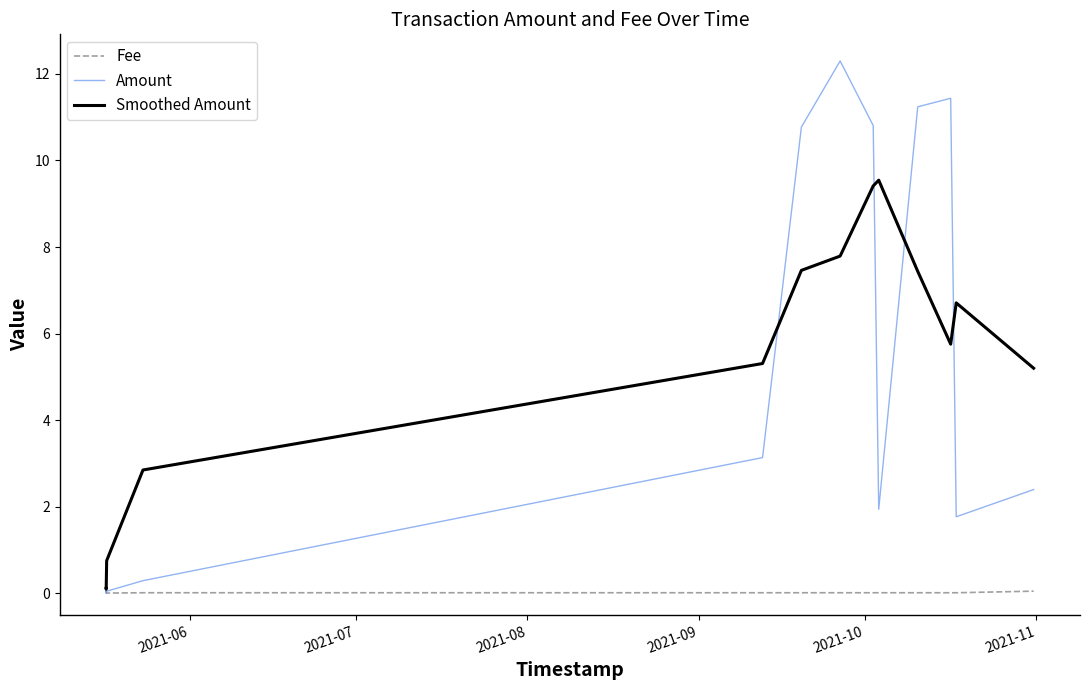

Rank the series by their maximum value, from lowest to highest.

Fee, Smoothed Amount, Amount